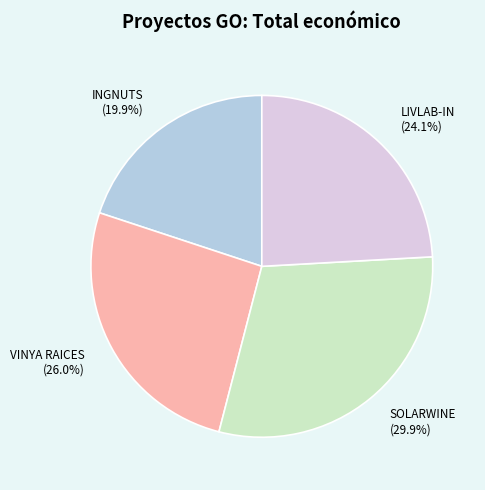

True or false: VINYA RAICES accounts for 26% of the total.

True